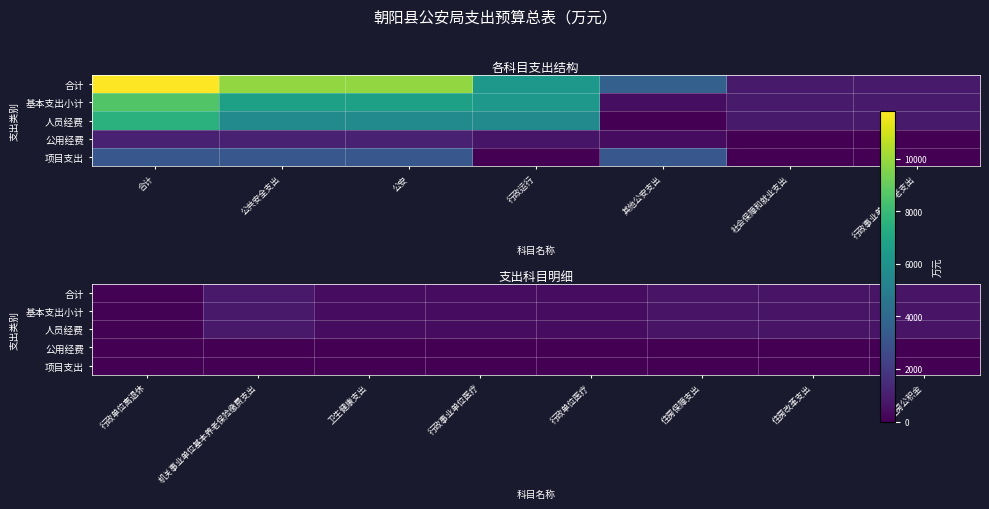

Which series has the largest total across all categories?

合计